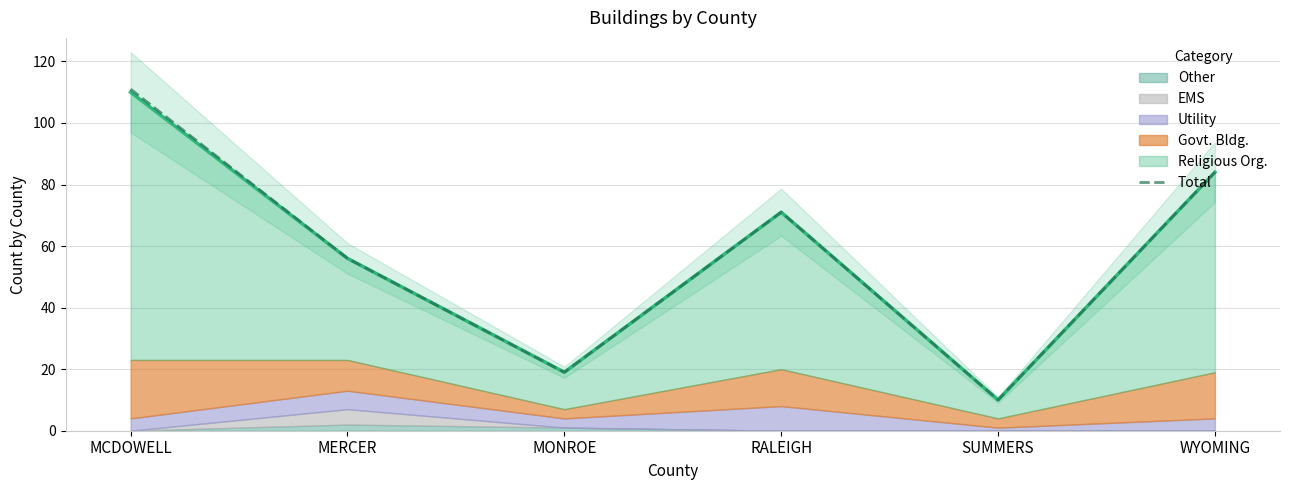

Approximately how many times larger is the value at MERCER compared to MONROE?

2.9